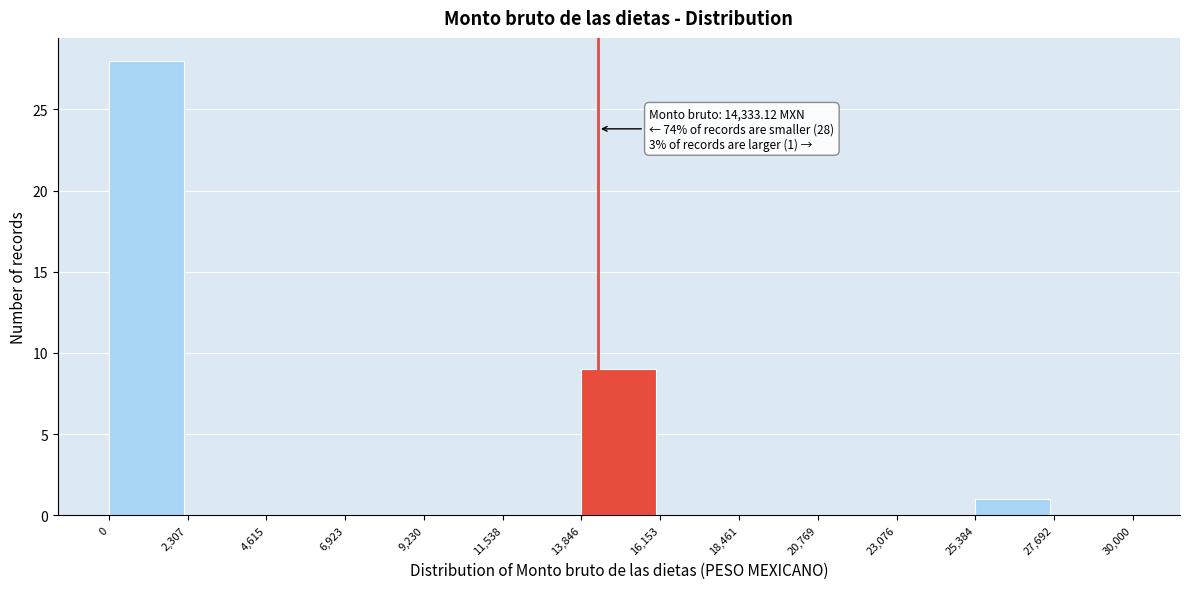

Which range on the x-axis has the tallest bar?

0 to 2,307